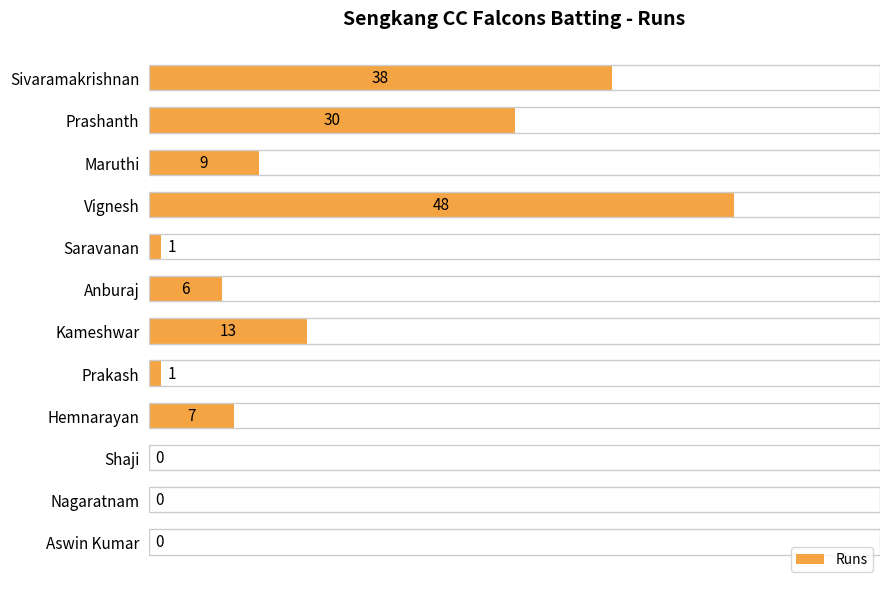

Reading top to bottom, extract all data points from this chart.

Sivaramakrishnan=38	Prashanth=30	Maruthi=9	Vignesh=48	Saravanan=1	Anburaj=6	Kameshwar=13	Prakash=1	Hemnarayan=7	Shaji=0	Nagaratnam=0	Aswin Kumar=0